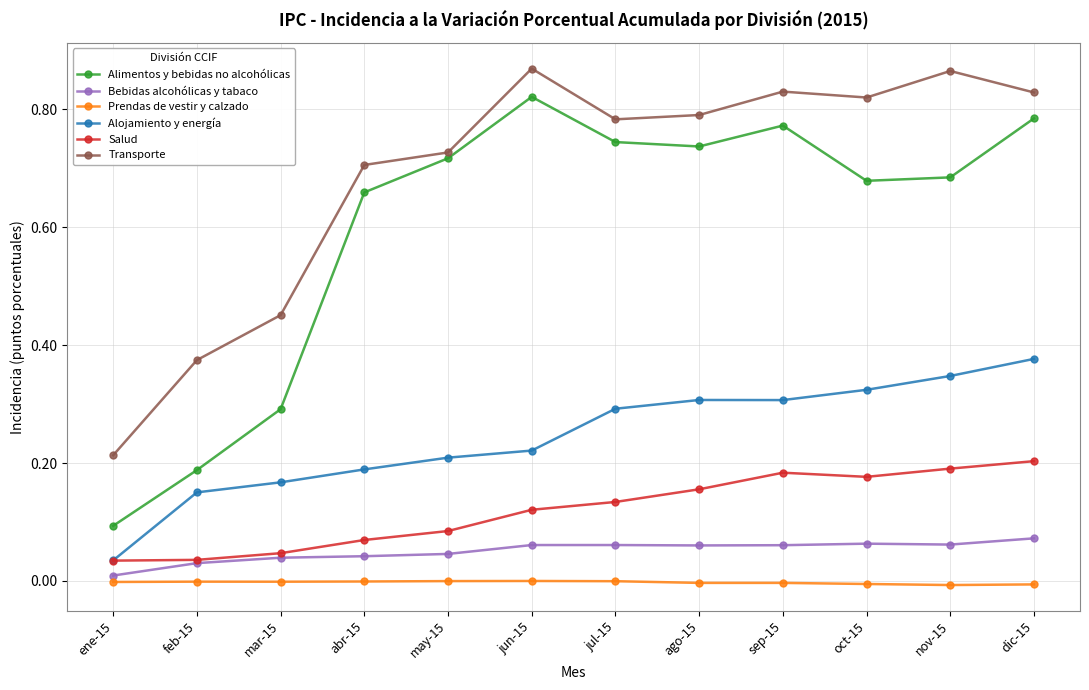

Which series changed the most between mar-15 and dic-15?

Alimentos y bebidas no alcohólicas